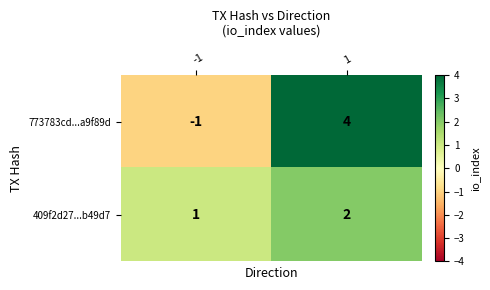

Which series changed the most between -1 and 1?

773783cd...a9f89d